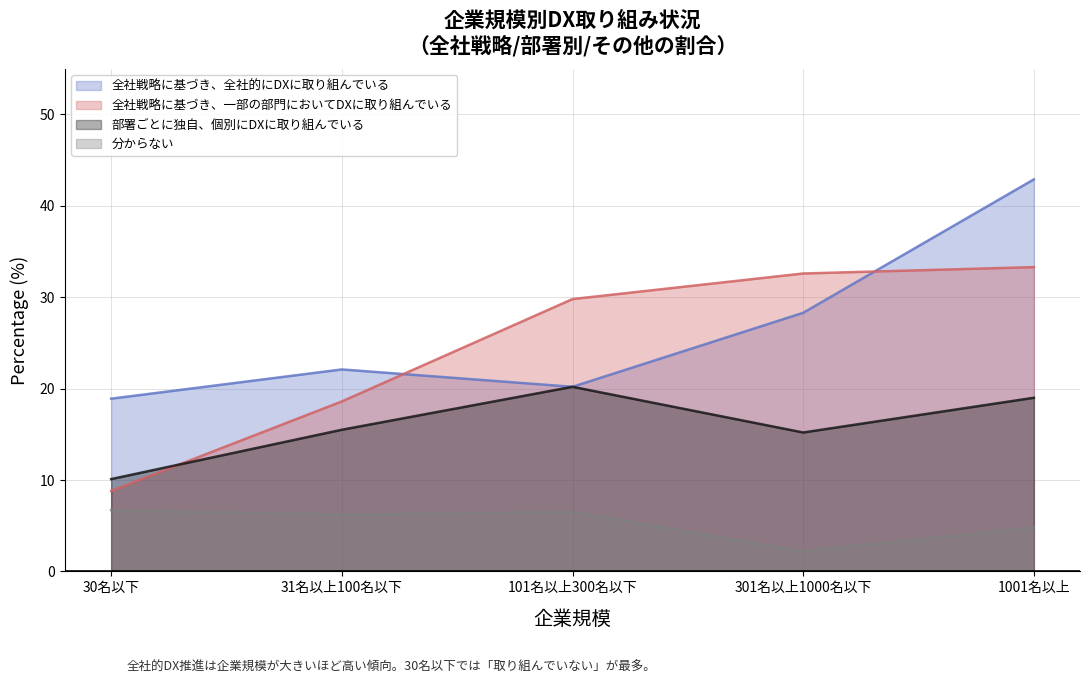

What value does the 全社戦略に基づき、一部の部門においてDXに取り組んでいる series have at 30名以下?

8.8